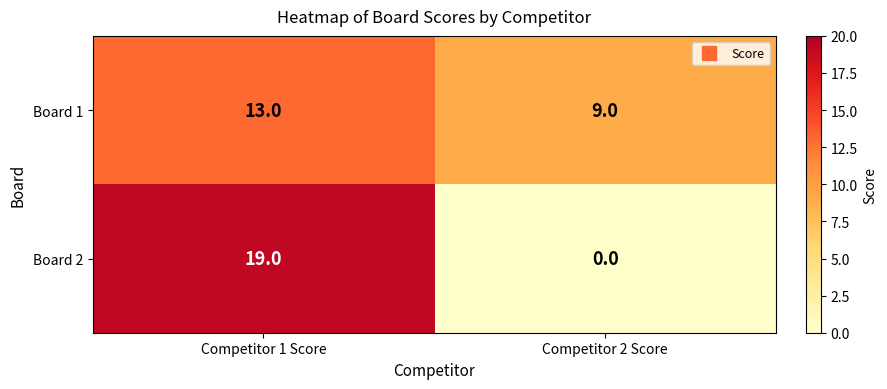

At which label is Board 2 closest to 9?

Competitor 2 Score